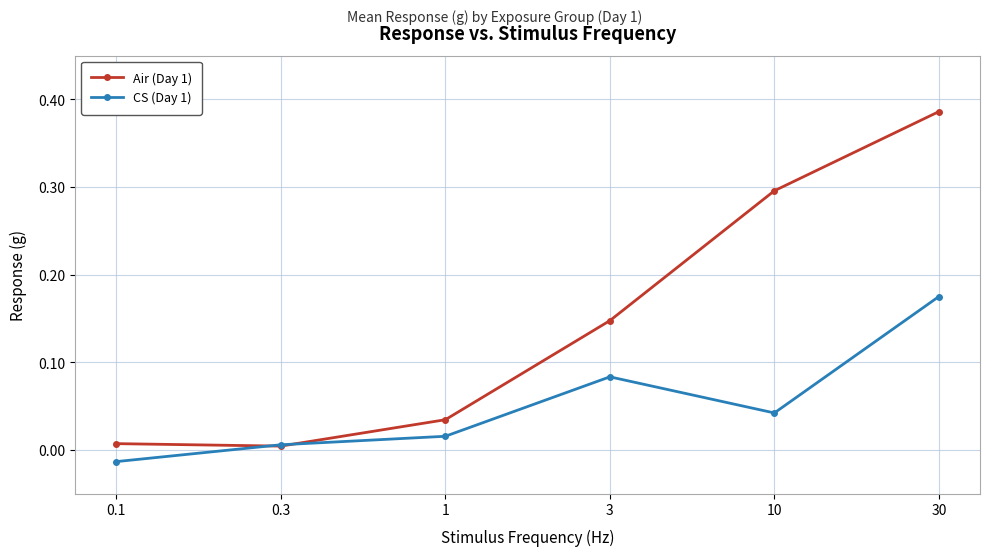

True or false: CS (Day 1) has more than 0 interior local peaks.

True